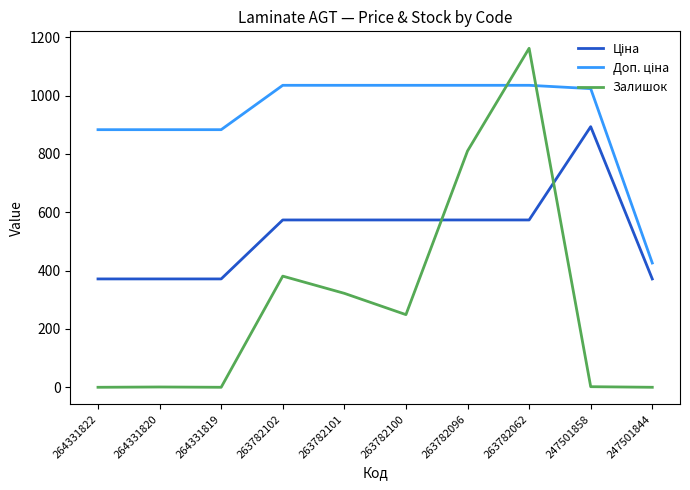

The Залишок series shows -805.7 at 247501844. True or false?

False